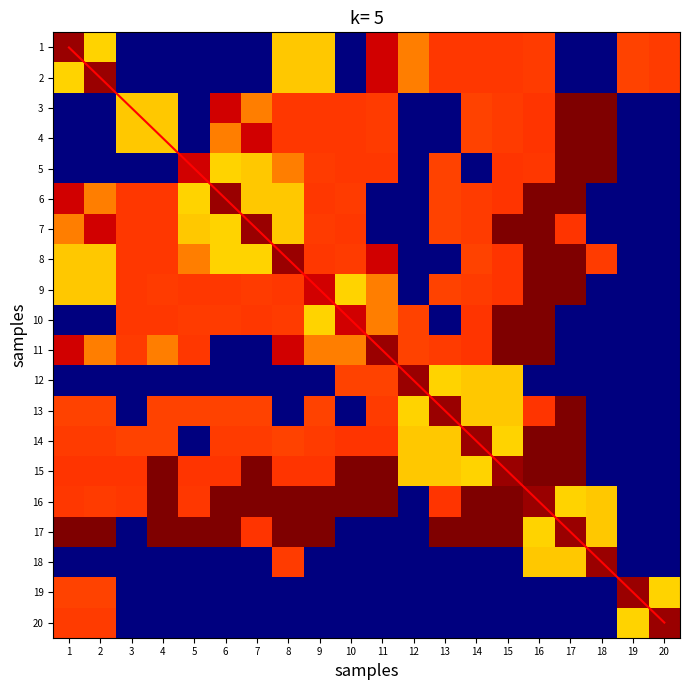

The value of 5 at 14 is -7.9. True or false?

False